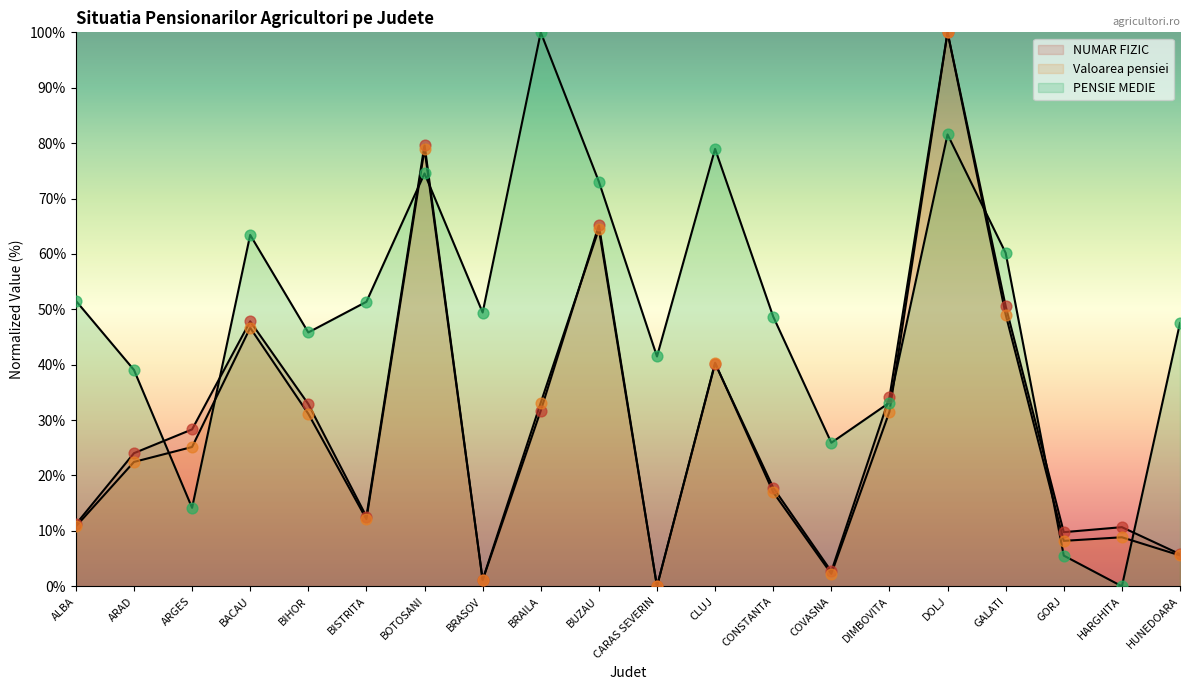

Is the value of Valoarea pensiei at HARGHITA greater than the value of PENSIE MEDIE at BISTRITA?

No